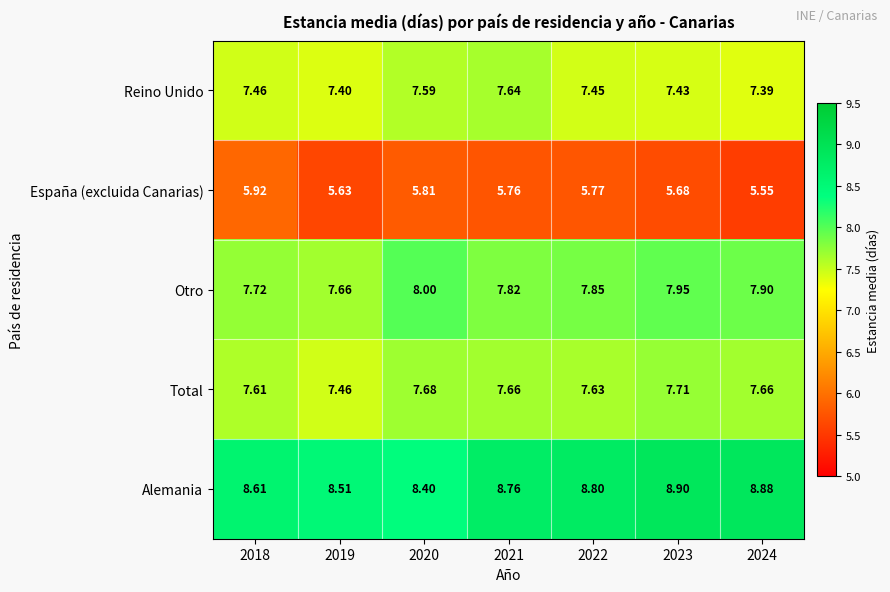

Which series has the largest total across all categories?

Alemania